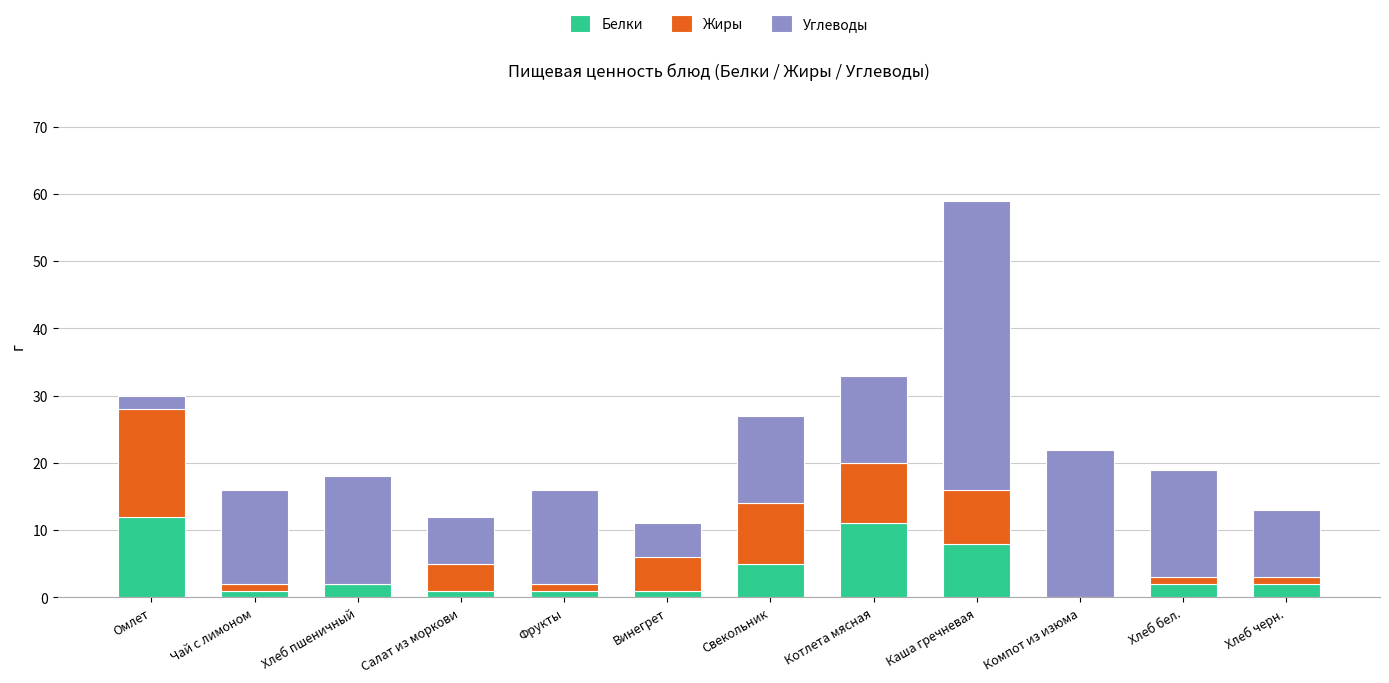

What is the sum of all Белки values?

46